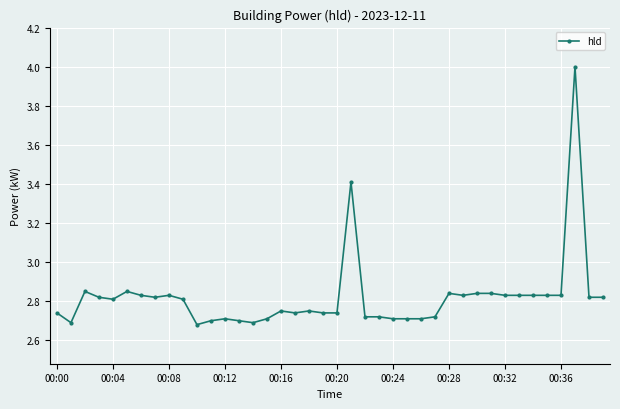

What is the difference between the maximum and minimum values?

1.3